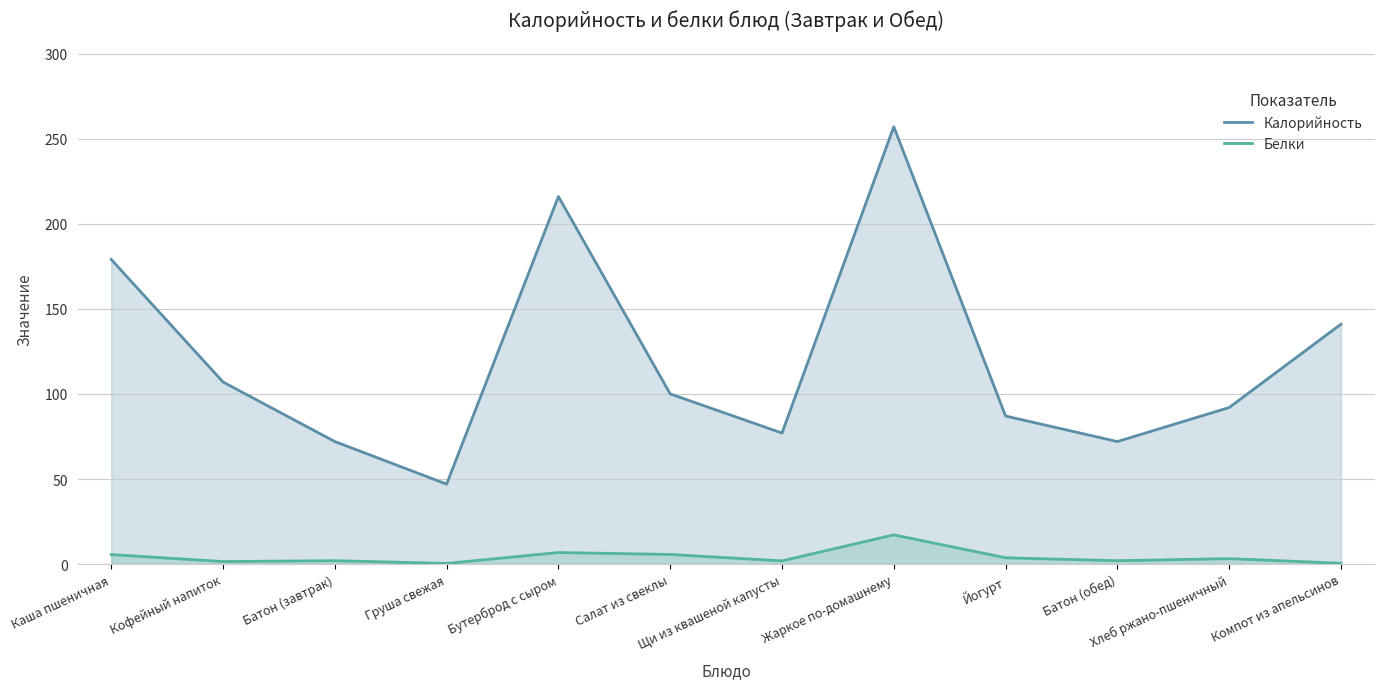

What is the sum of the Белки values at Каша пшеничная and Батон (обед)?

7.6